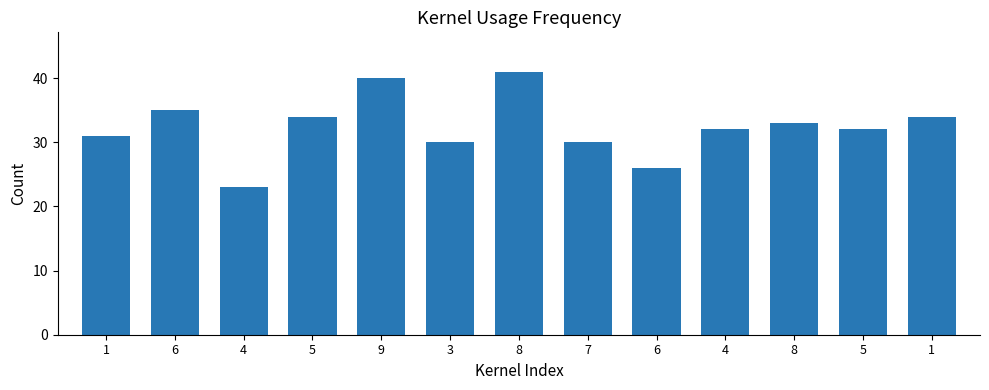

Reading left to right, what are all the values shown in this chart?

31	35	23	34	40	30	41	30	26	32	33	32	34